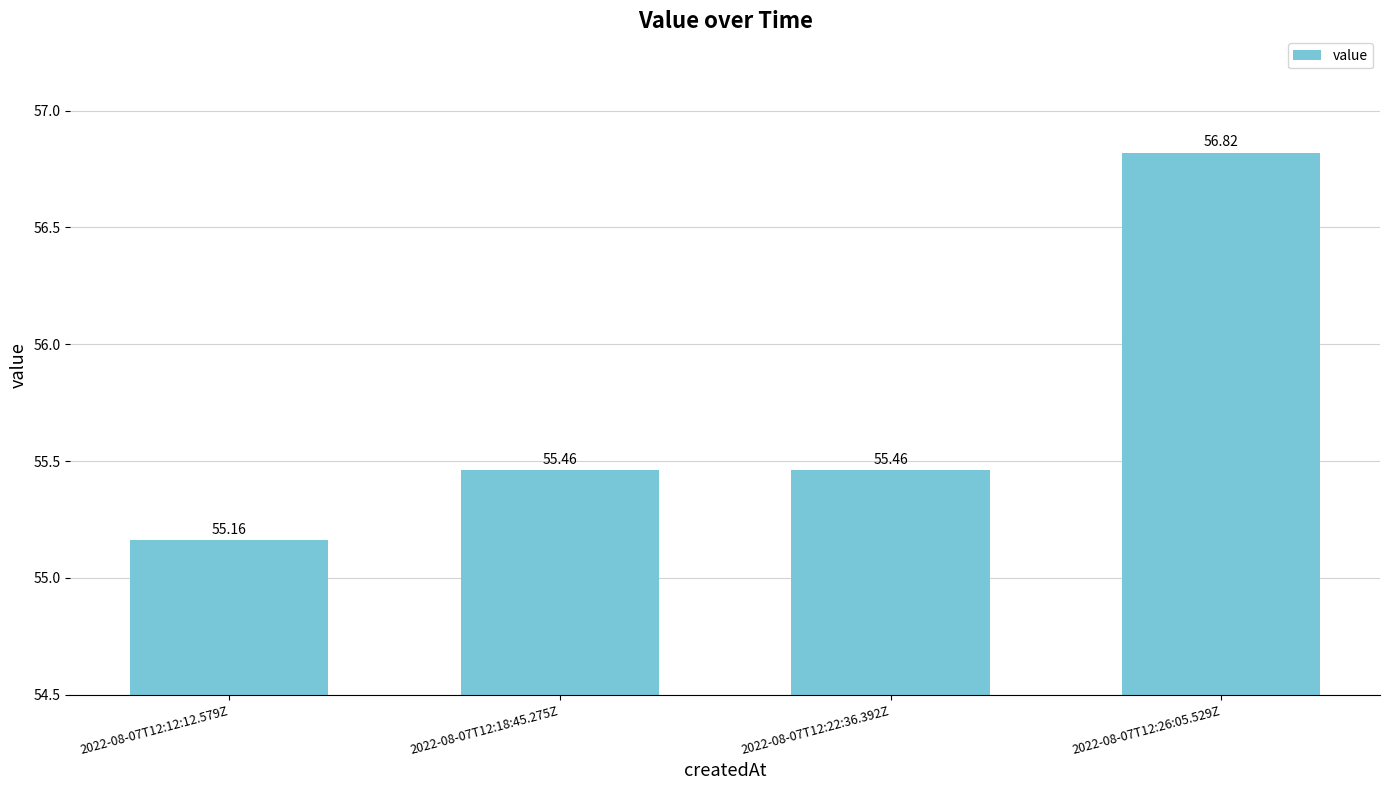

Reading left to right, what are all the values shown in this chart?

2022-08-07T12:12:12.579Z=55.2	2022-08-07T12:18:45.275Z=55.5	2022-08-07T12:22:36.392Z=55.5	2022-08-07T12:26:05.529Z=56.8